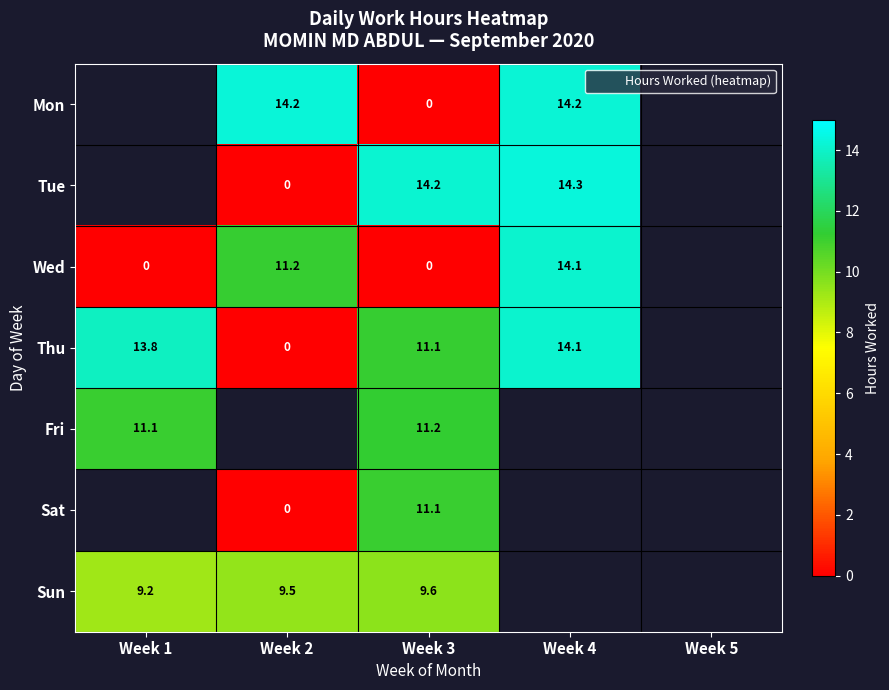

How many positive values does the Sat series have?

1